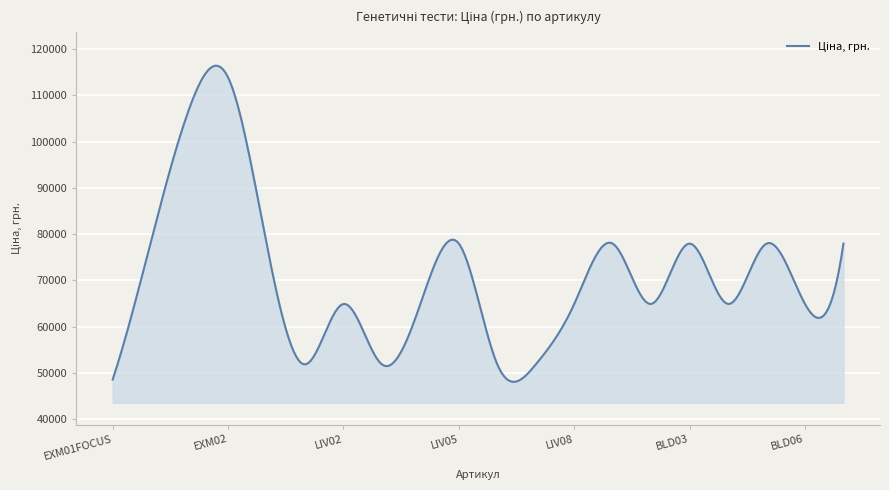

What is the smallest value displayed?

48116.6